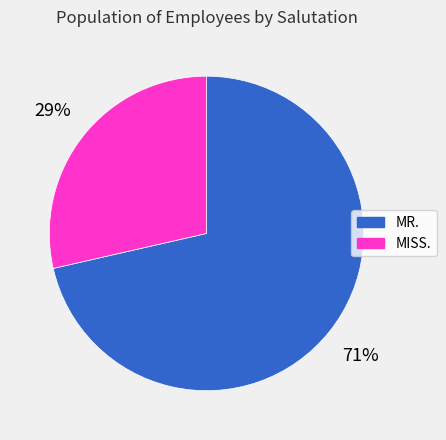

True or false: MISS. accounts for 29% of the total.

True